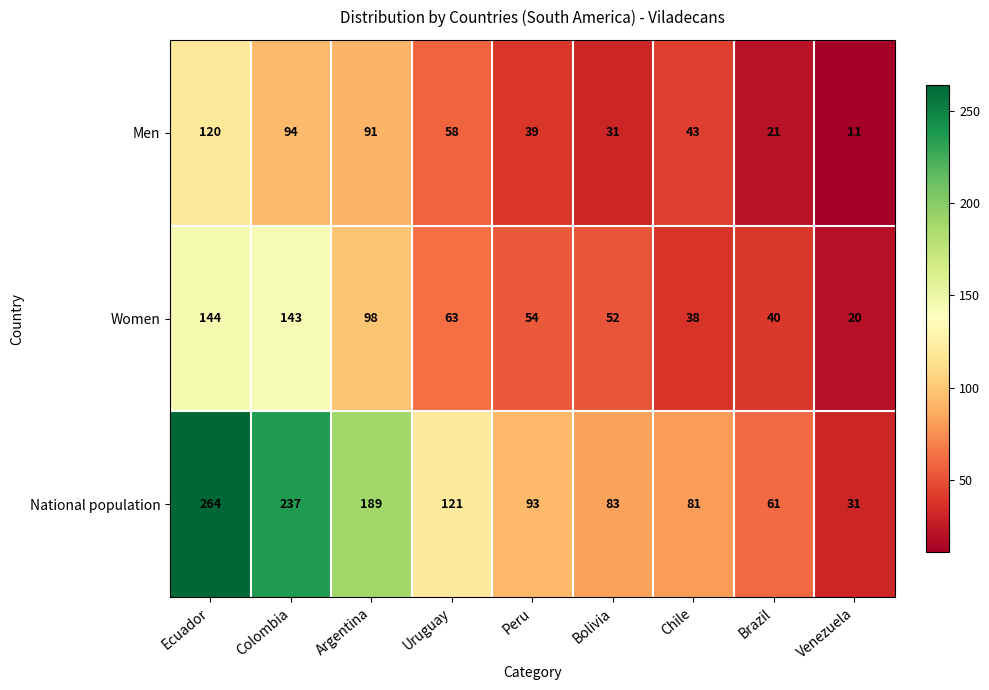

Which series has the widest spread of values?

National population